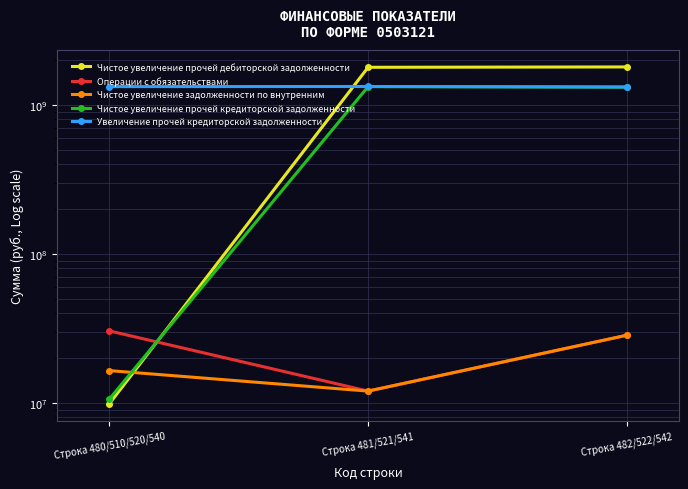

Reading left to right, list all the values displayed in this chart.

Чистое увеличение прочей дебиторской задолженности: 9847041.8	1786811160.6	1796658202.4
Операции с обязательствами: 30450311.5	12007246.7	28487246.7
Чистое увеличение задолженности по внутренним: 16480000.0	12007246.7	28487246.7
Чистое увеличение прочей кредиторской задолженности: 10585057.1	1325707359.7	1315122302.6
Увеличение прочей кредиторской задолженности: 1325707359.7	1328112637.9	1317564349.0